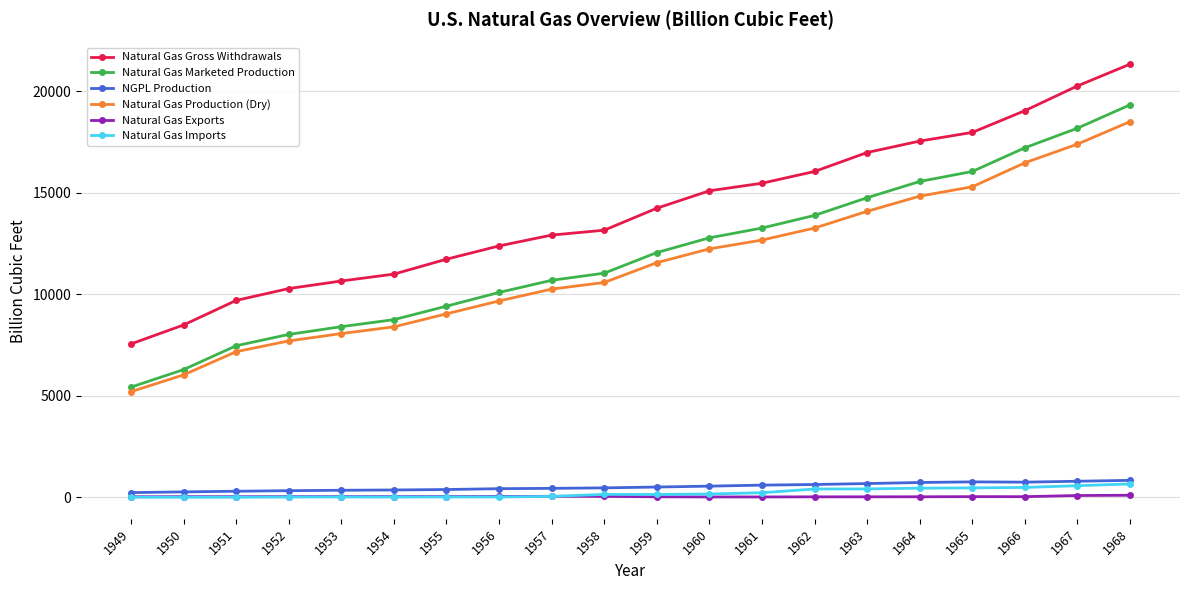

True or false: Natural Gas Production (Dry) and Natural Gas Gross Withdrawals cross at least once.

False